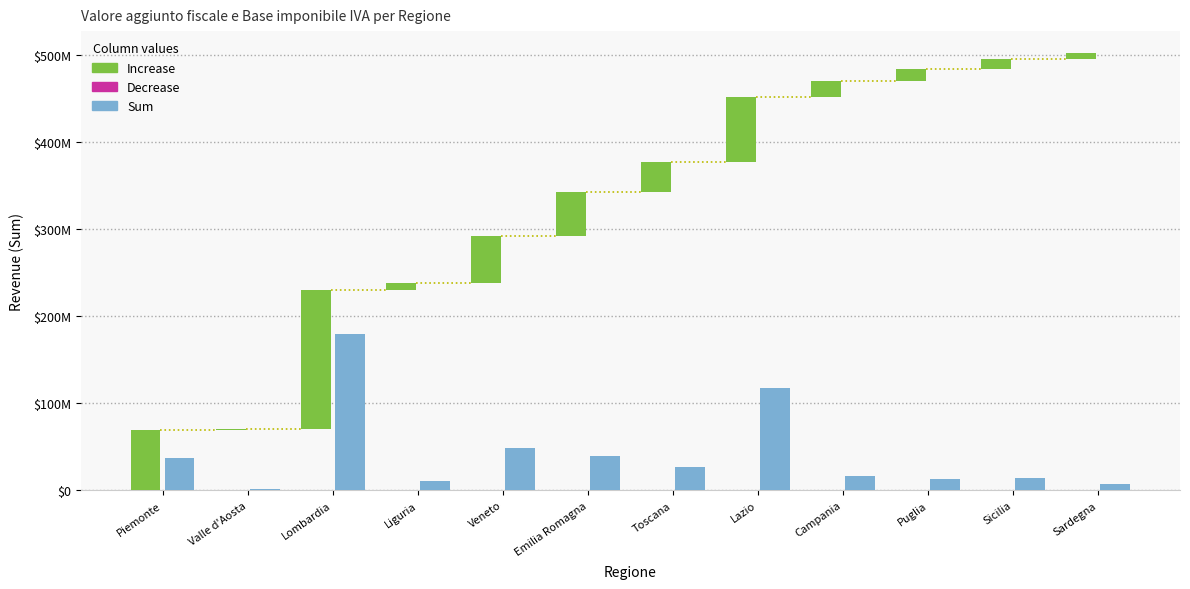

Rank the categories by value from lowest to highest.

Valle d'Aosta, Sardegna, Liguria, Puglia, Sicilia, Campania, Toscana, Piemonte, Emilia Romagna, Veneto, Lazio, Lombardia